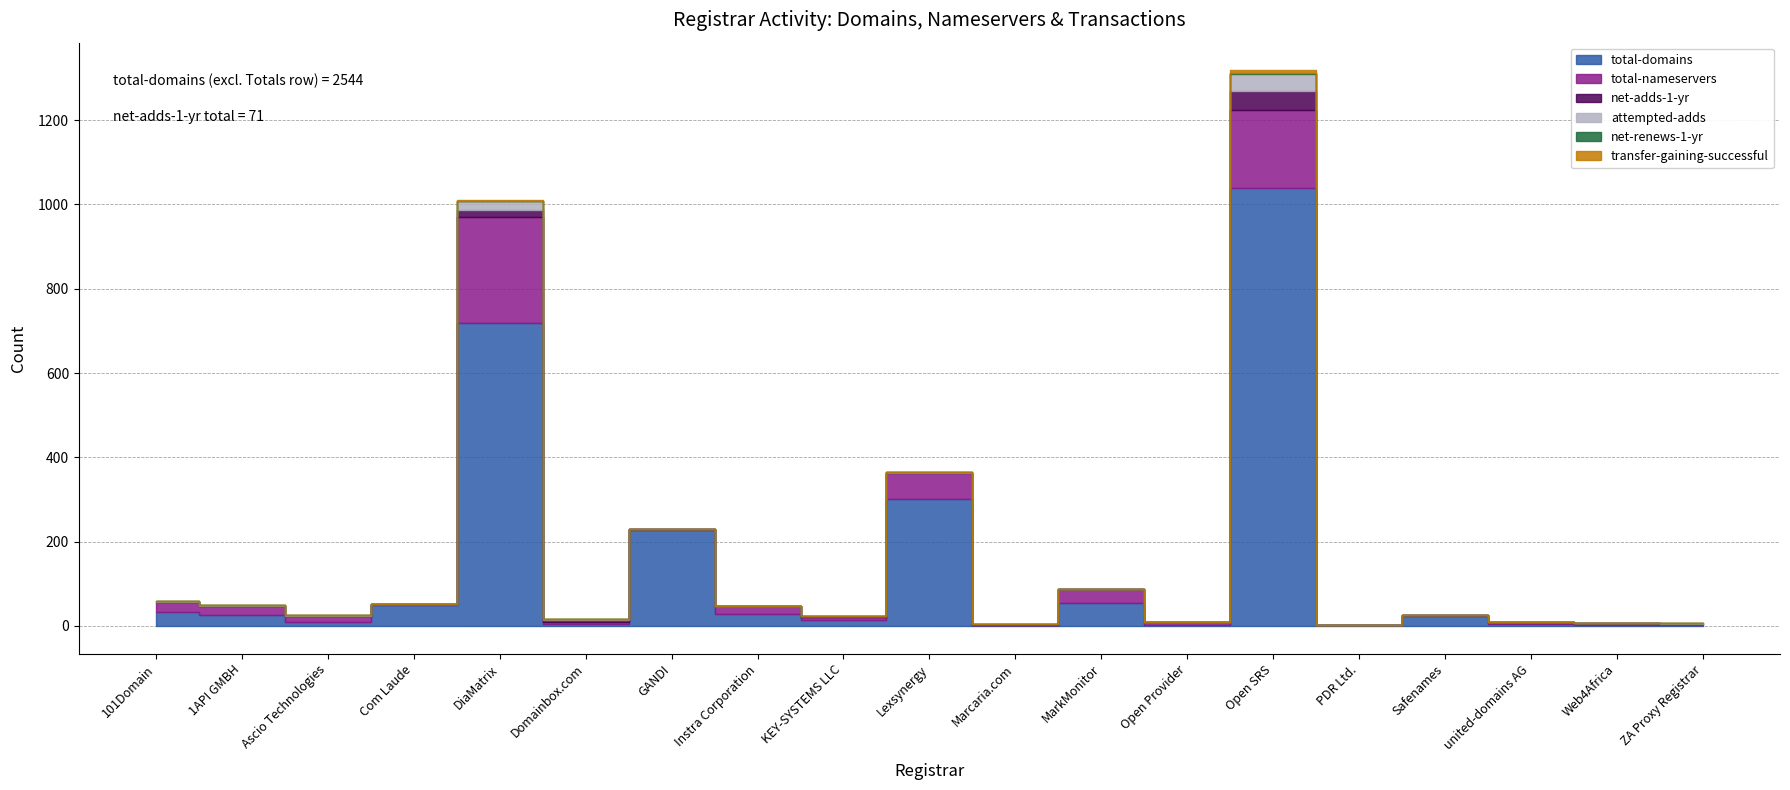

What is the maximum value shown in the chart?

1038